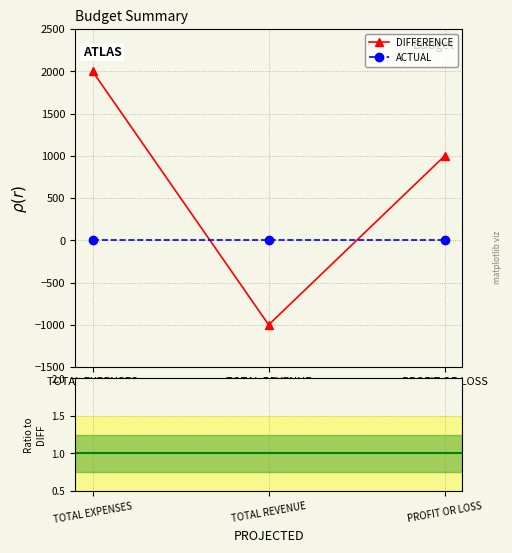

What is the maximum value for DIFFERENCE?

2000